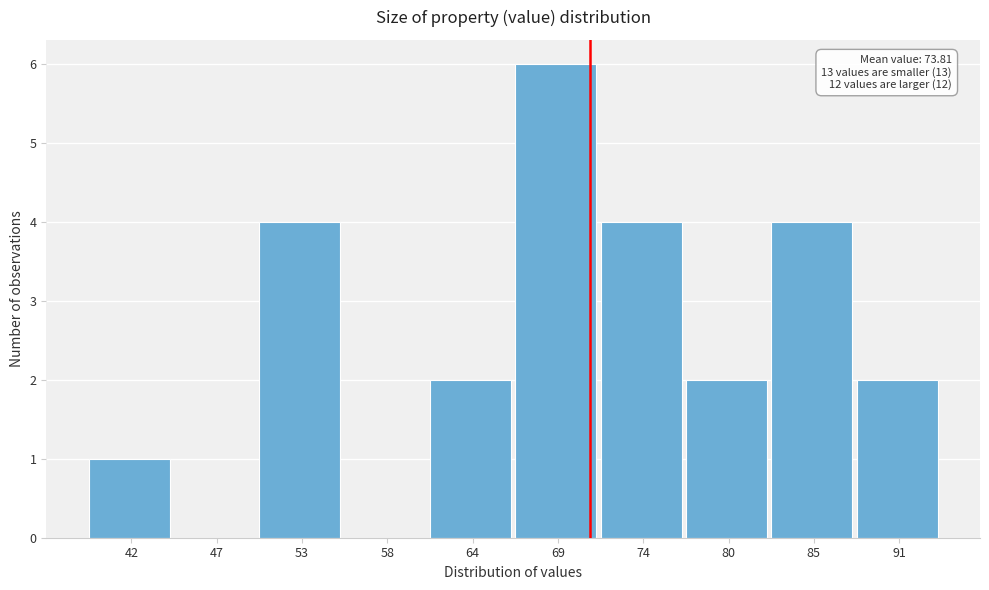

Reading left to right, transcribe all the data shown in this chart.

42=1	47=0	53=4	58=0	64=2	69=6	74=4	80=2	85=4	91=2